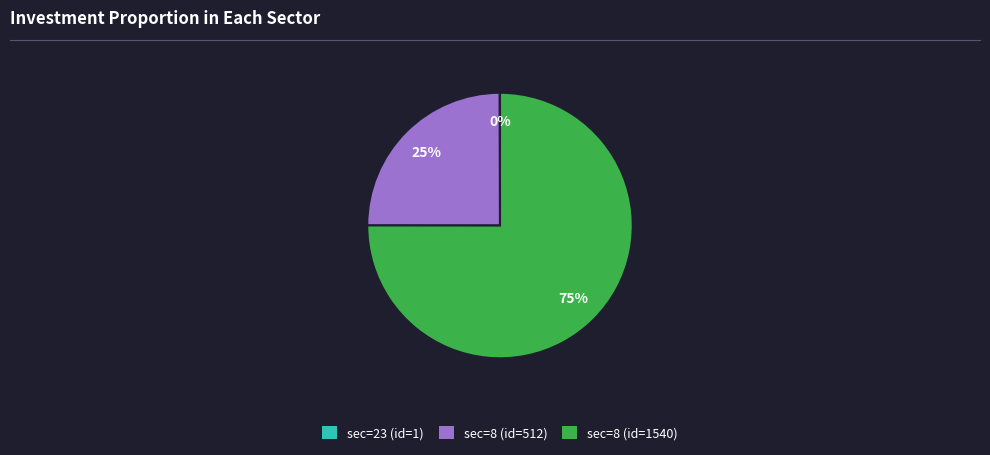

Is there a majority slice in this chart?

Yes